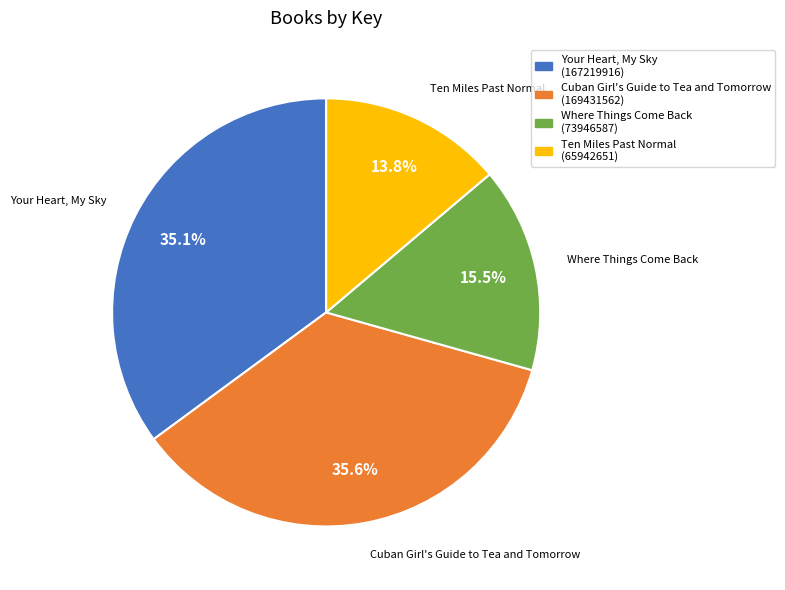

To the nearest percent, what percentage of the pie is Cuban Girl's Guide to Tea and Tomorrow?

36%